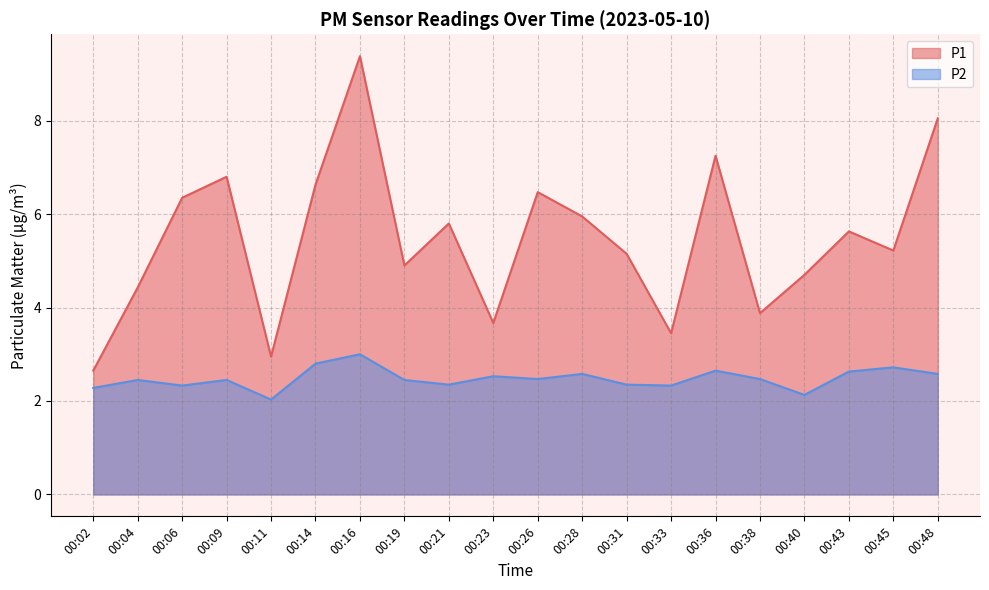

True or false: P1 and P2 cross at least once.

False